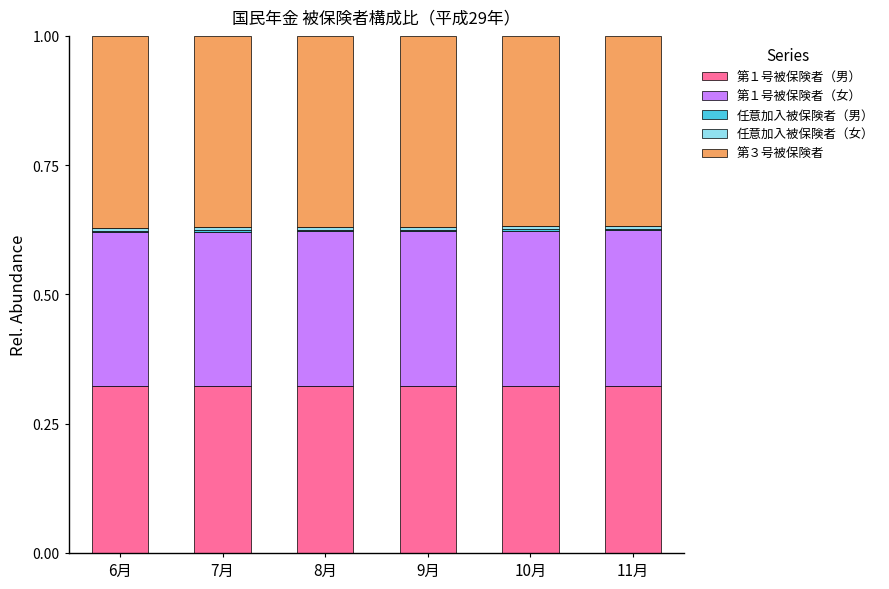

The value of 第１号被保険者（男） at 9月 is 0.5. True or false?

False